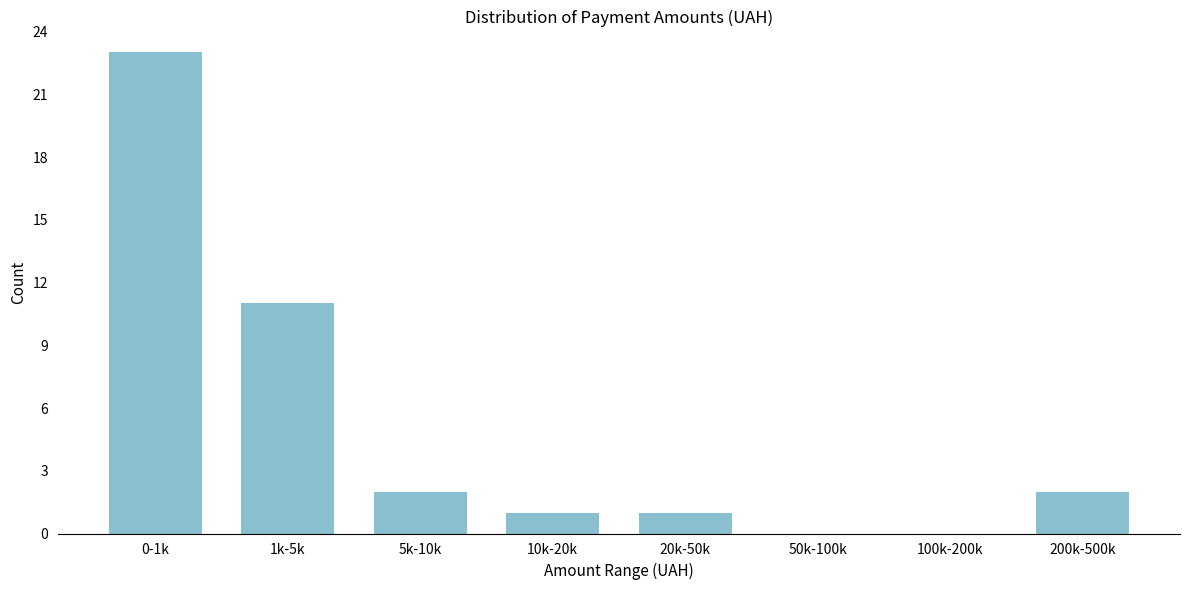

Reading left to right, what are all the values shown in this chart?

0-1k=23	1k-5k=11	5k-10k=2	10k-20k=1	20k-50k=1	50k-100k=0	100k-200k=0	200k-500k=2